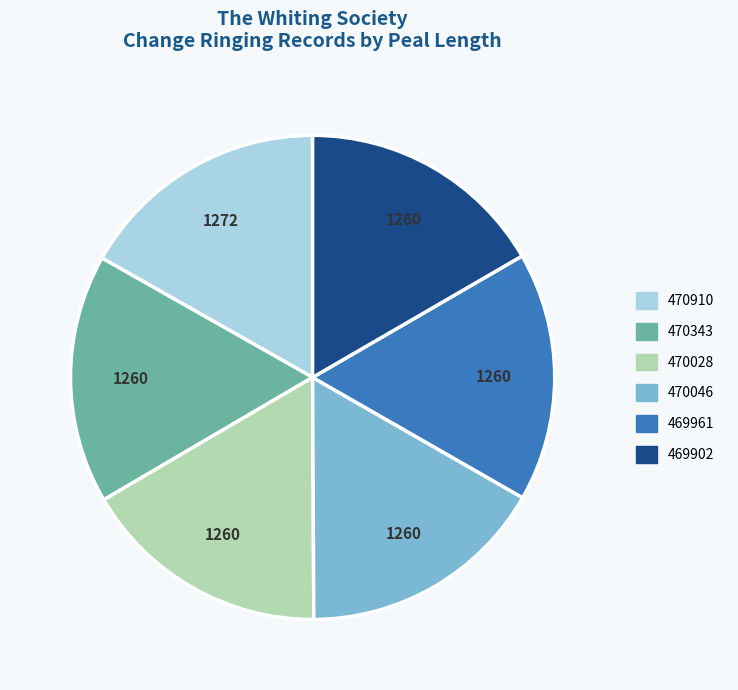

Count the number of slices in the pie.

6